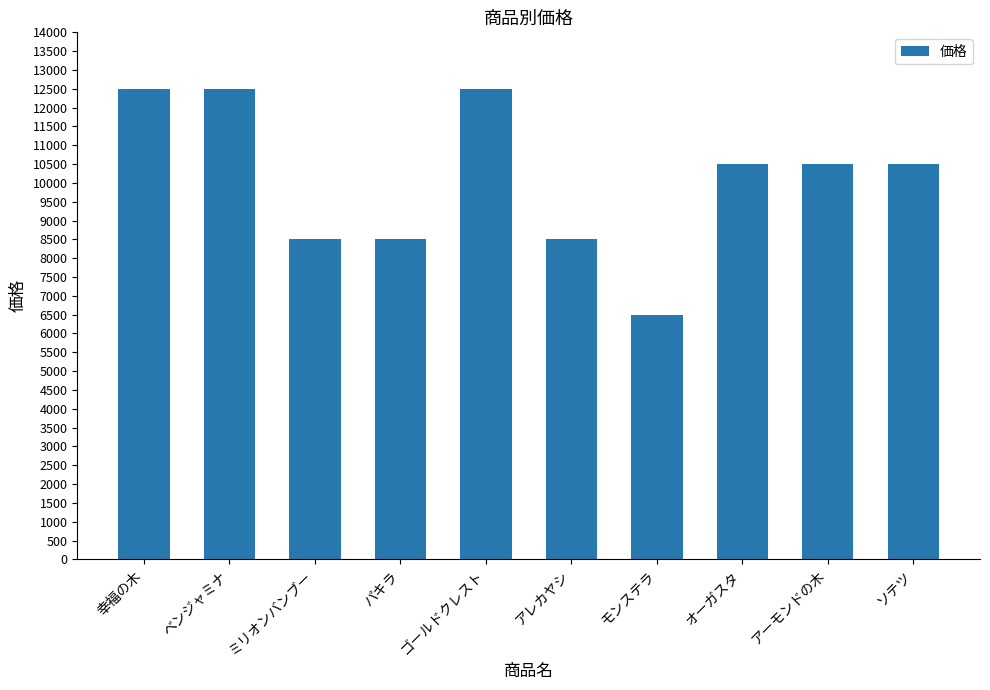

The chart shows a value of 10500 at ソテツ. True or false?

True